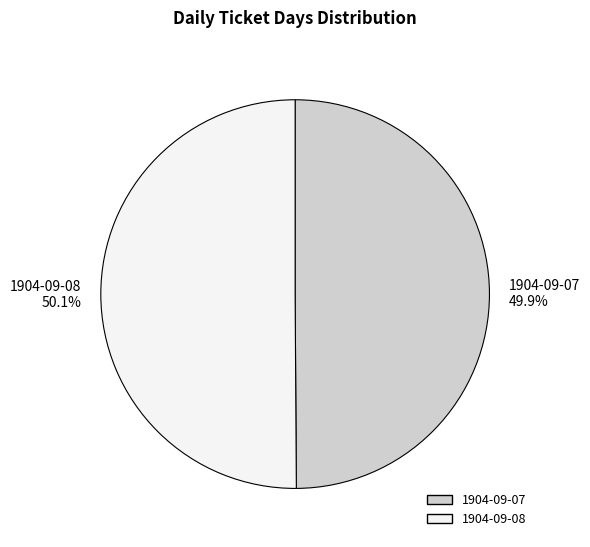

Combined, what portion of the pie is 1904-09-08 and 1904-09-07?

100.0%